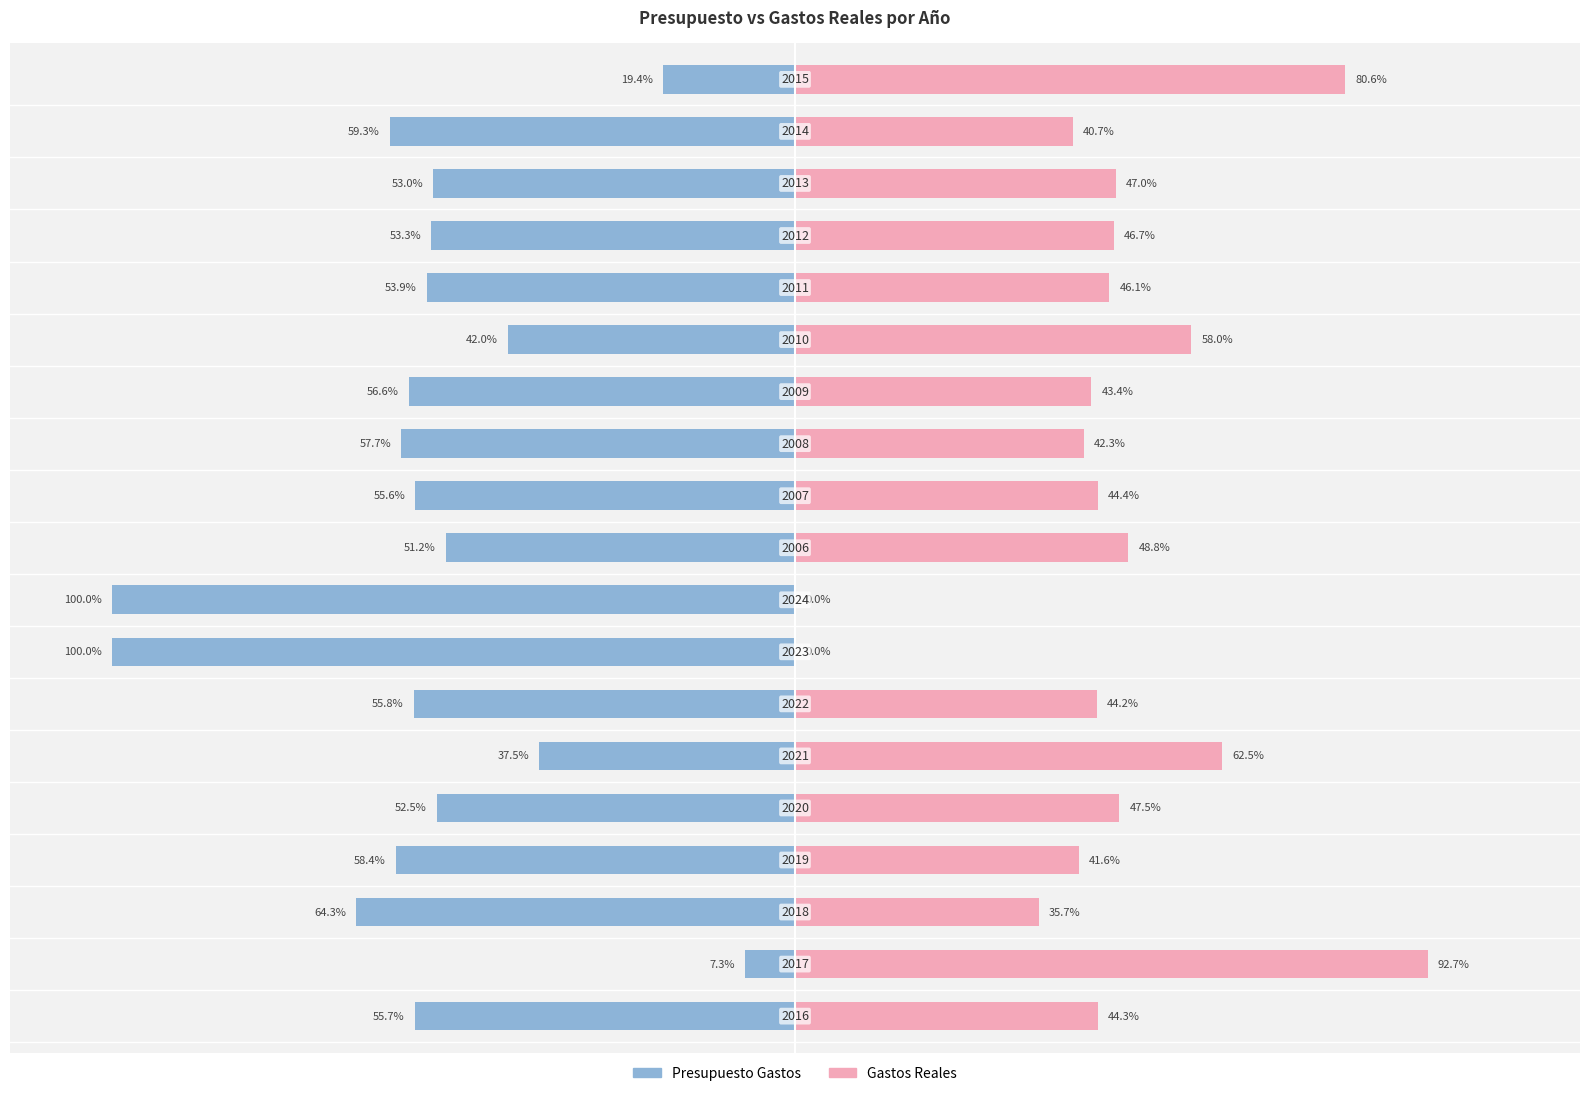

How many categories are shown in the chart?

19